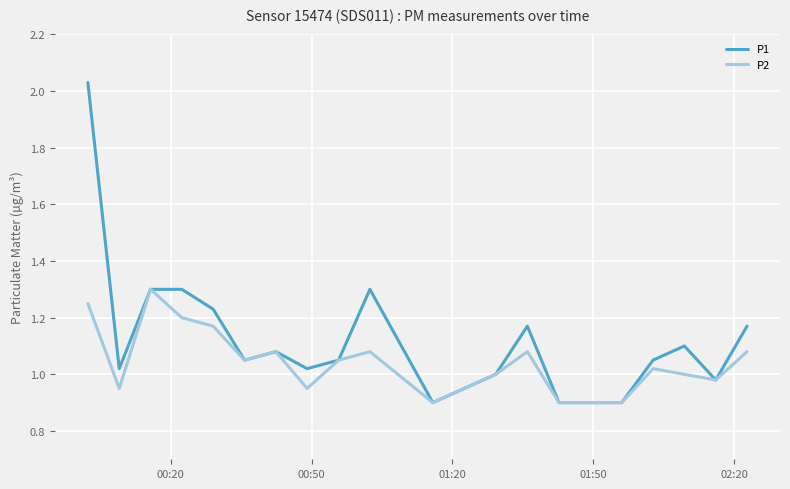

Rank the series by their maximum value, from lowest to highest.

P2, P1